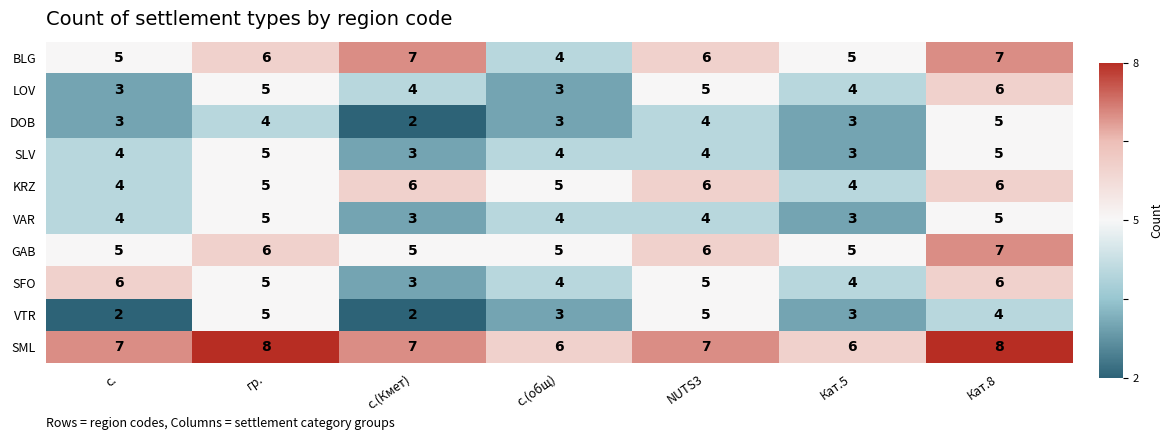

Where does the SFO series first go above 5?

с.